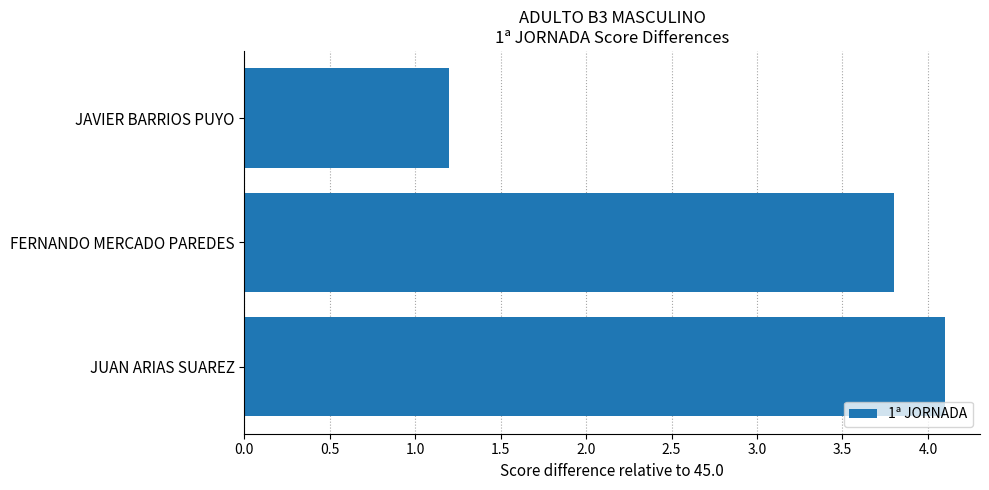

The value at JAVIER BARRIOS PUYO is 1.2. True or false?

True